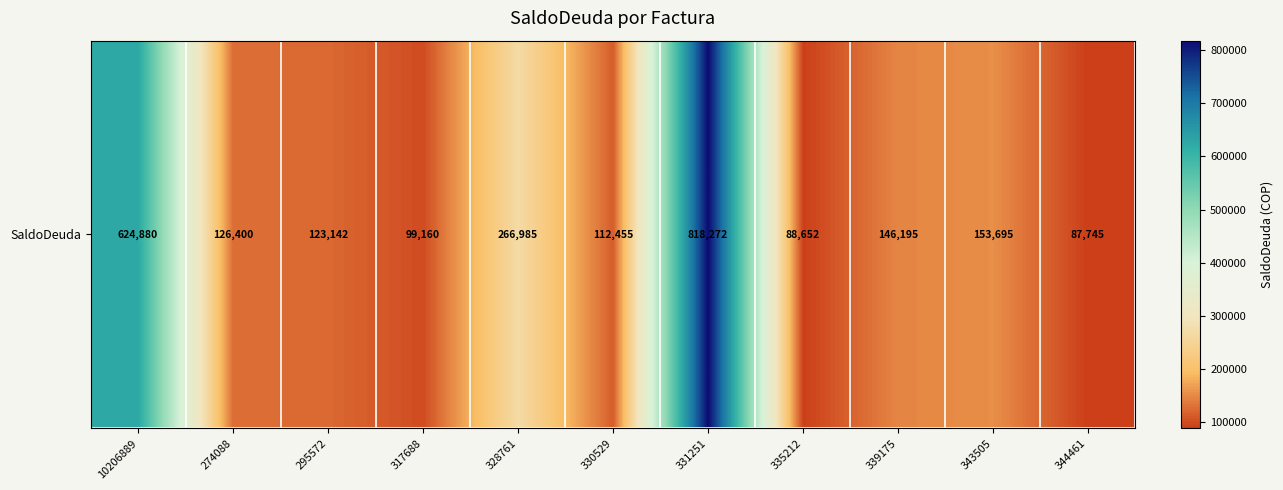

Which has a higher value, 328761 or 339175?

328761